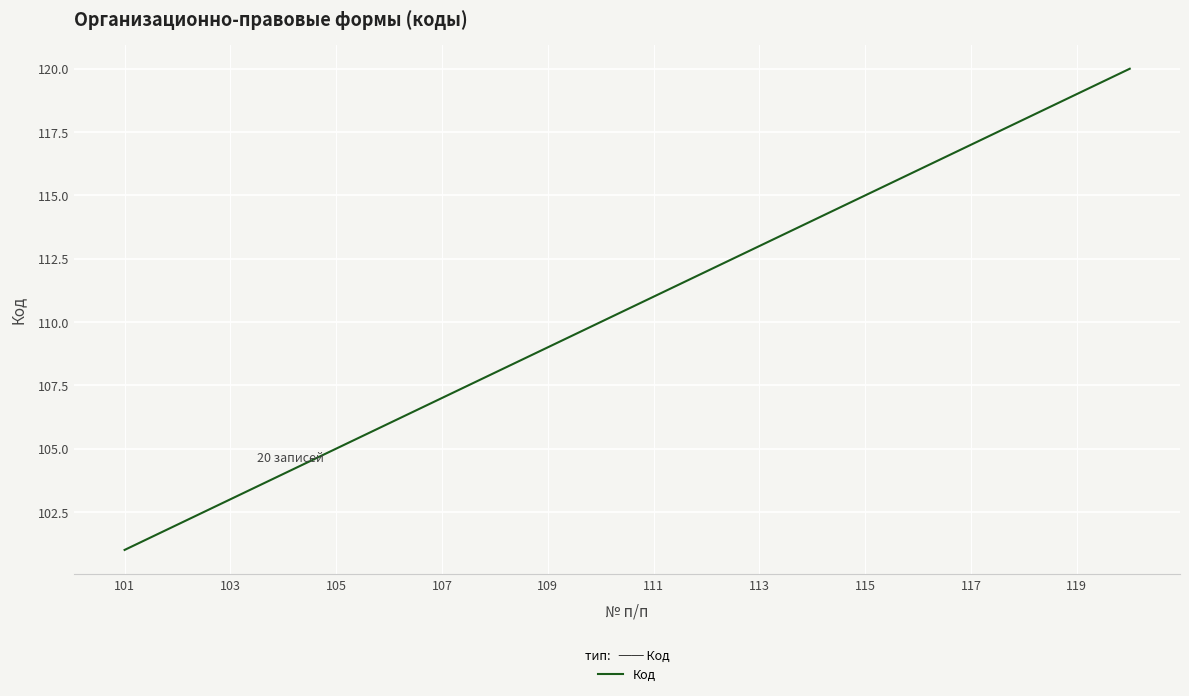

How many lines are shown in the chart?

1